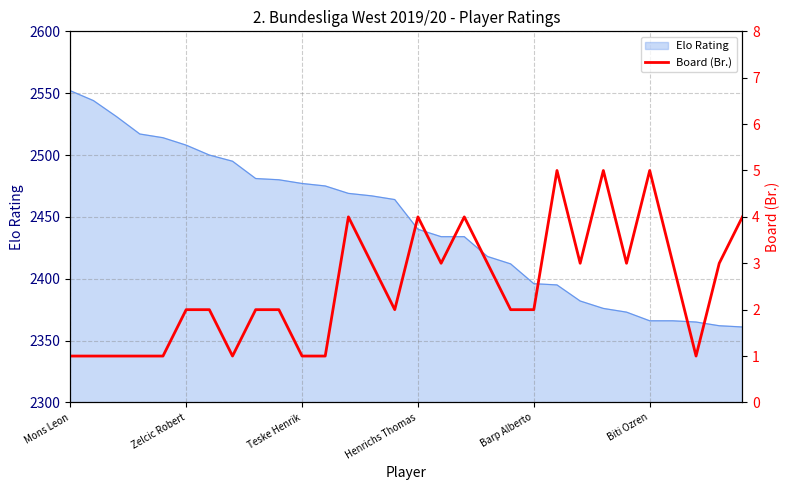

How many lines are shown in the chart?

1